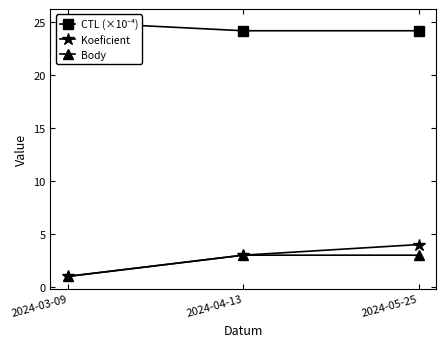

Reading right to left, list all the values displayed in this chart.

CTL (×10⁻⁴): 24.2	24.2	25.0
Koeficient: 4.0	3.0	1.0
Body: 3.0	3.0	1.0